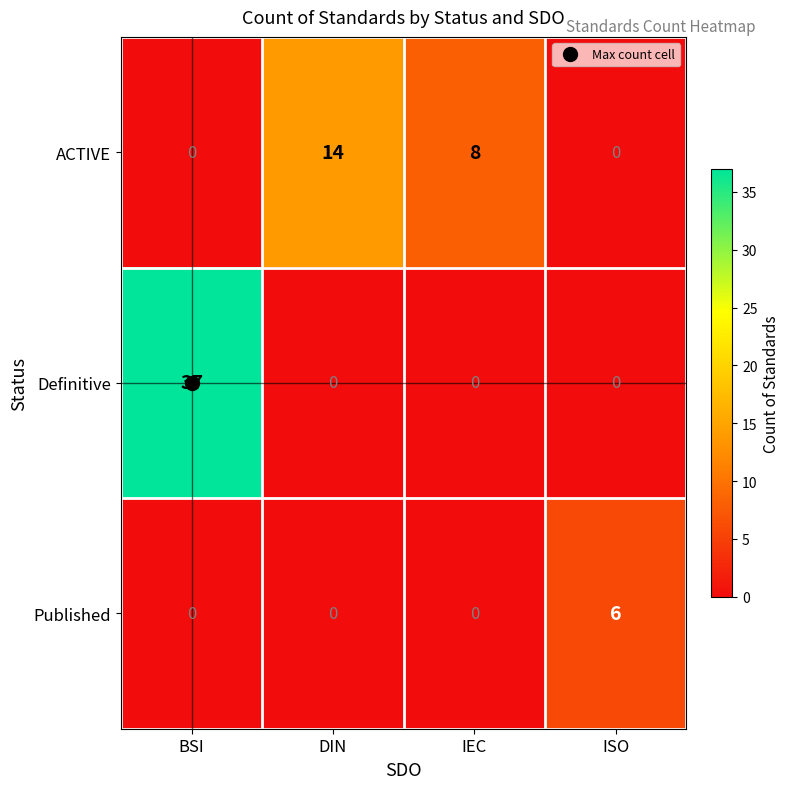

What is the difference between the Published values at BSI and ISO?

6